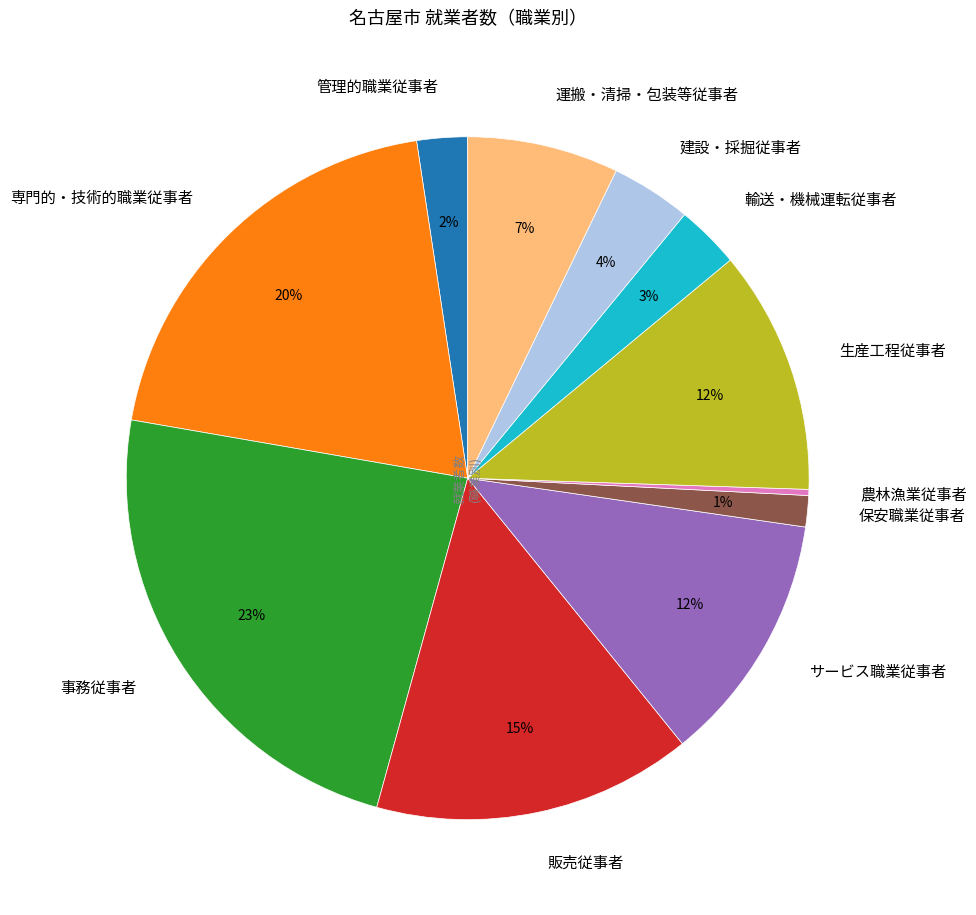

Count the number of slices in the pie.

11